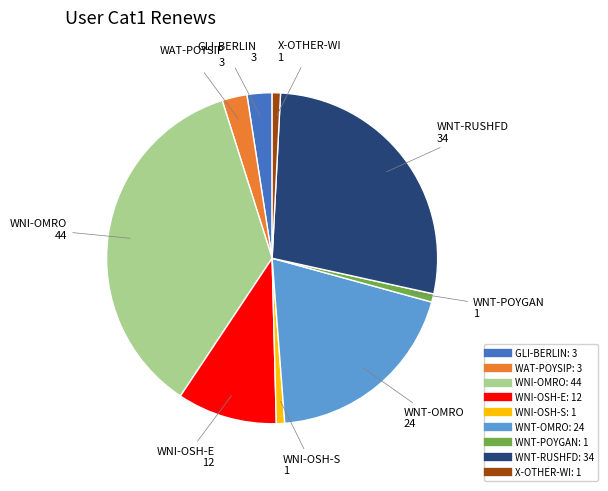

Does WNI-OMRO represent more than half of the total?

No